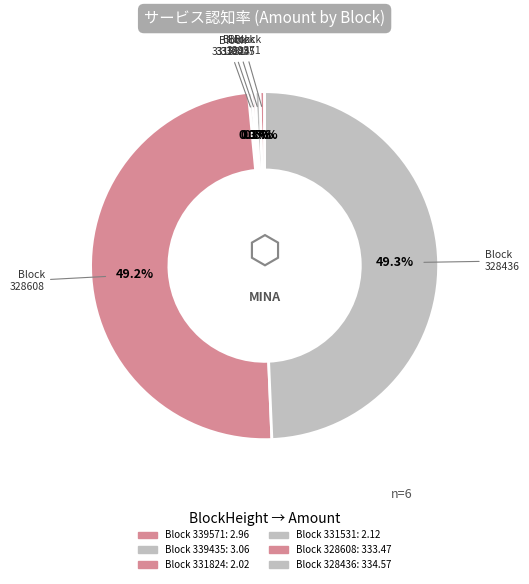

Is there a majority slice in this chart?

No